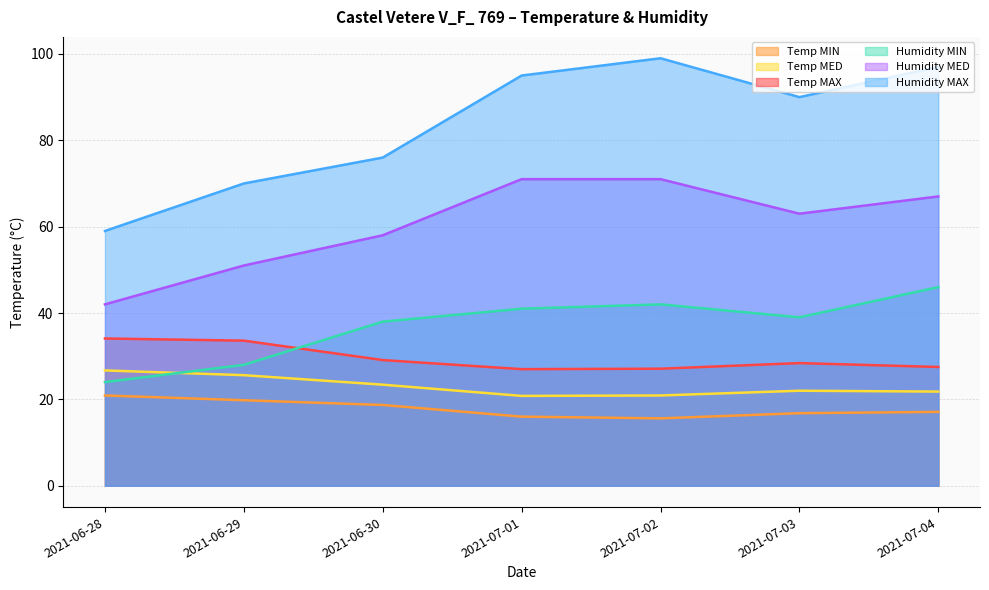

Which series has the largest range (max minus min)?

Humidity MAX